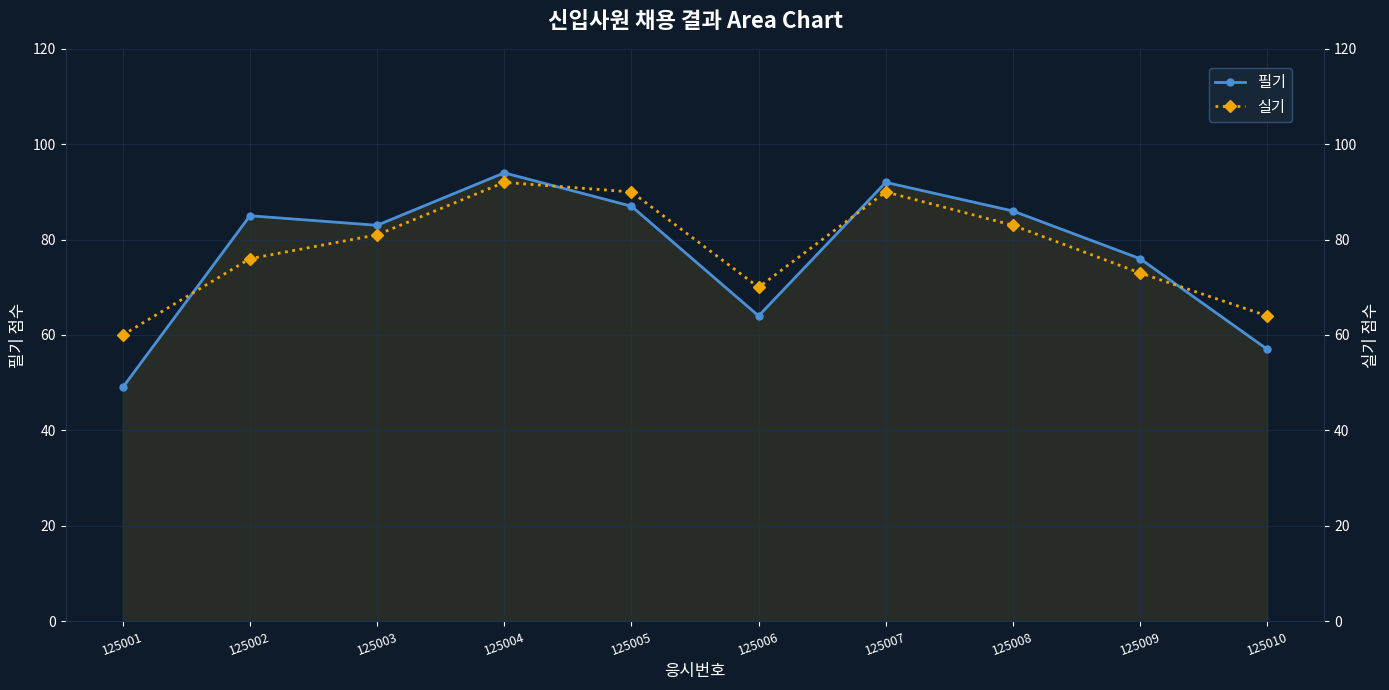

What is the maximum value for 실기?

92